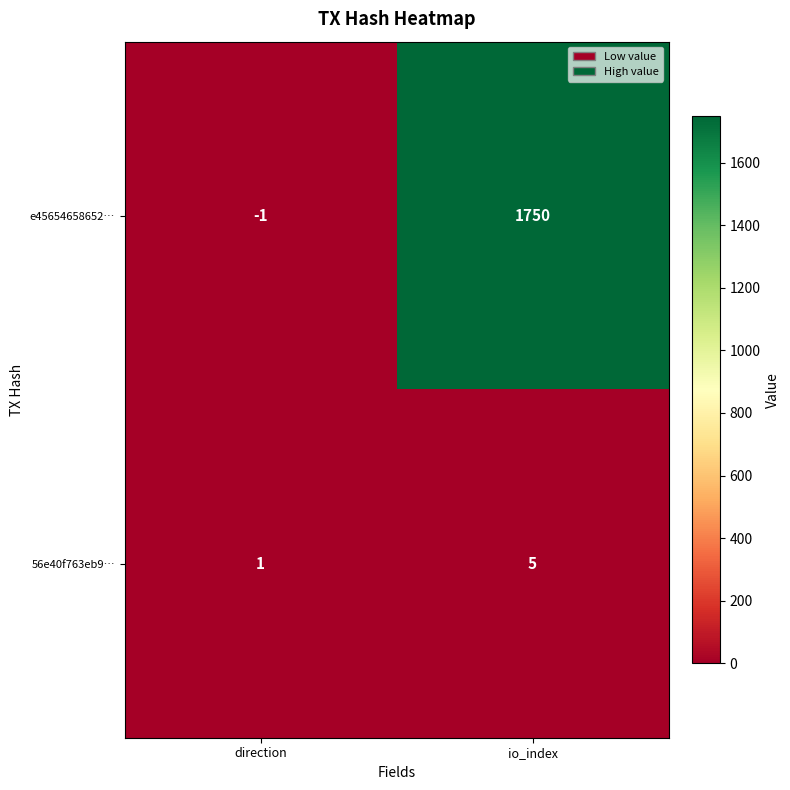

What is the minimum value shown in the chart?

-1